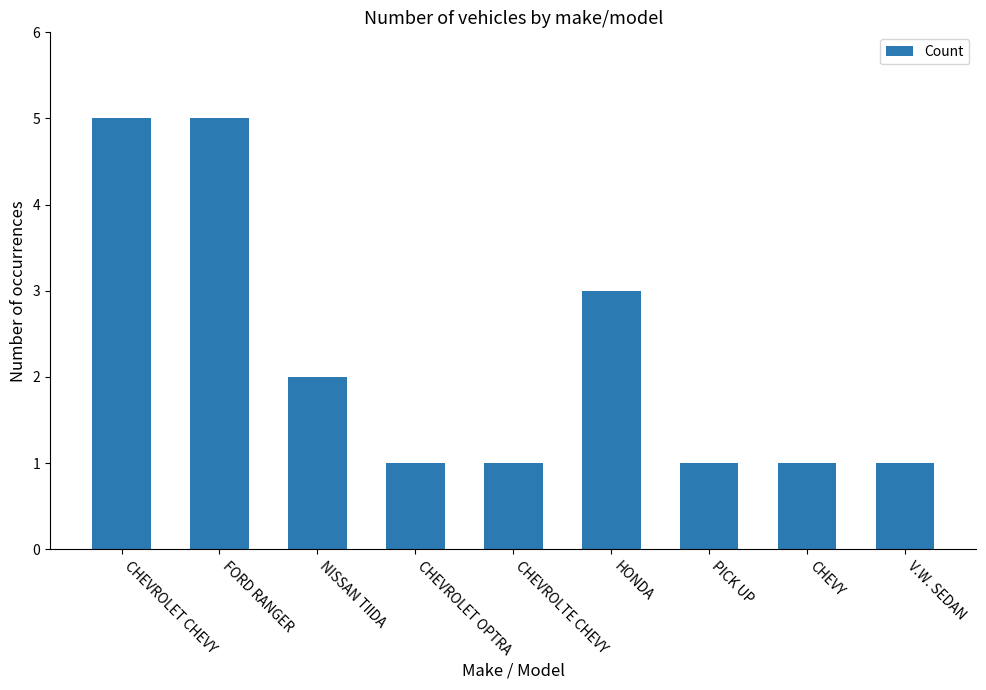

What is the change in value from NISSAN TIIDA to HONDA?

+1